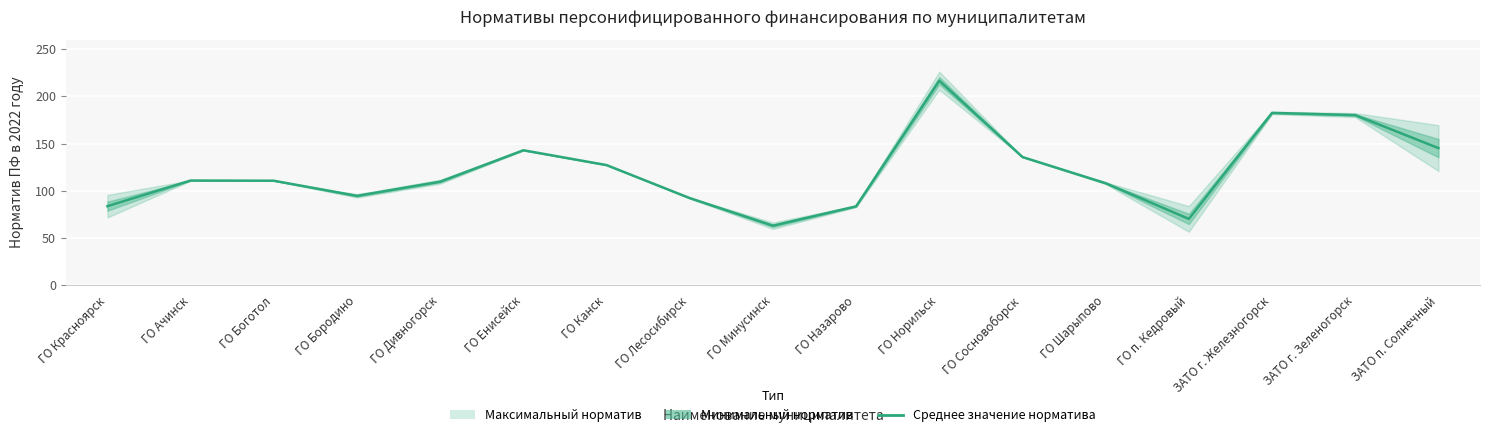

List the labels in order of value, largest first.

ГО Норильск, ЗАТО г. Железногорск, ЗАТО г. Зеленогорск, ЗАТО п. Солнечный, ГО Енисейск, ГО Сосновоборск, ГО Канск, ГО Ачинск, ГО Боготол, ГО Дивногорск, ГО Шарыпово, ГО Бородино, ГО Лесосибирск, ГО Красноярск, ГО Назарово, ГО п. Кедровый, ГО Минусинск